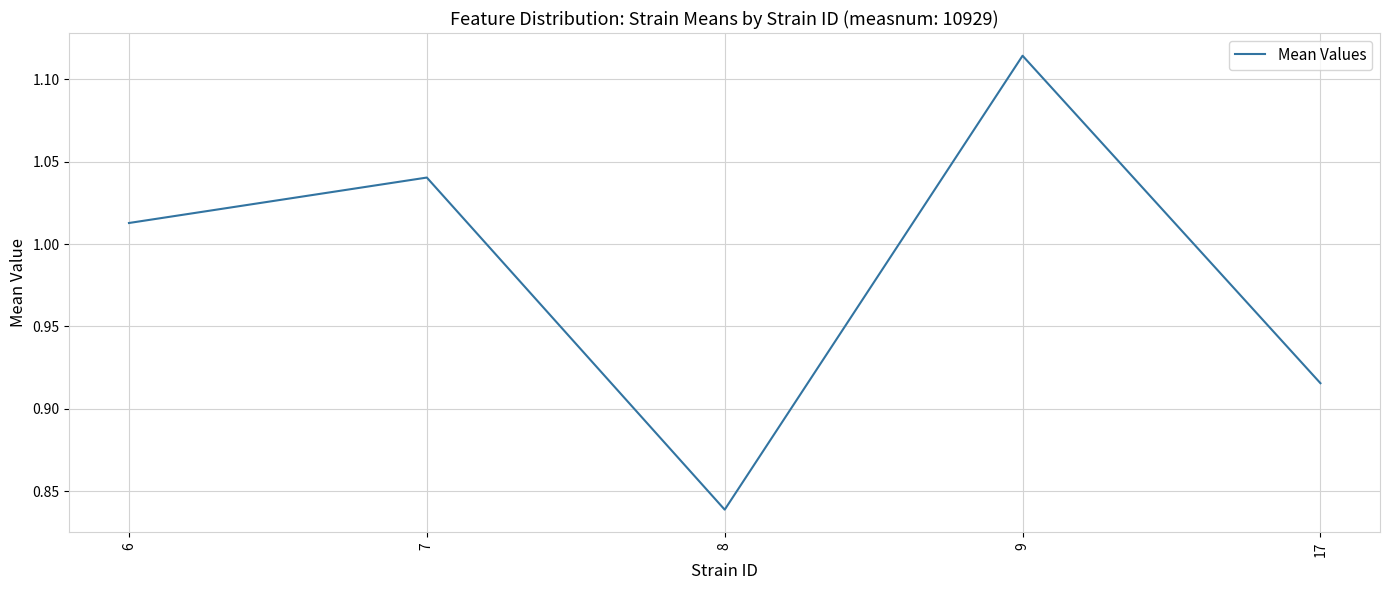

Is it true that the value at 6 is 0.6?

False